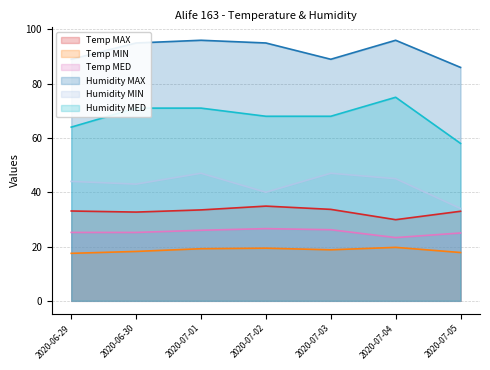

True or false: Humidity MAX and Temp MAX intersect in this chart.

False